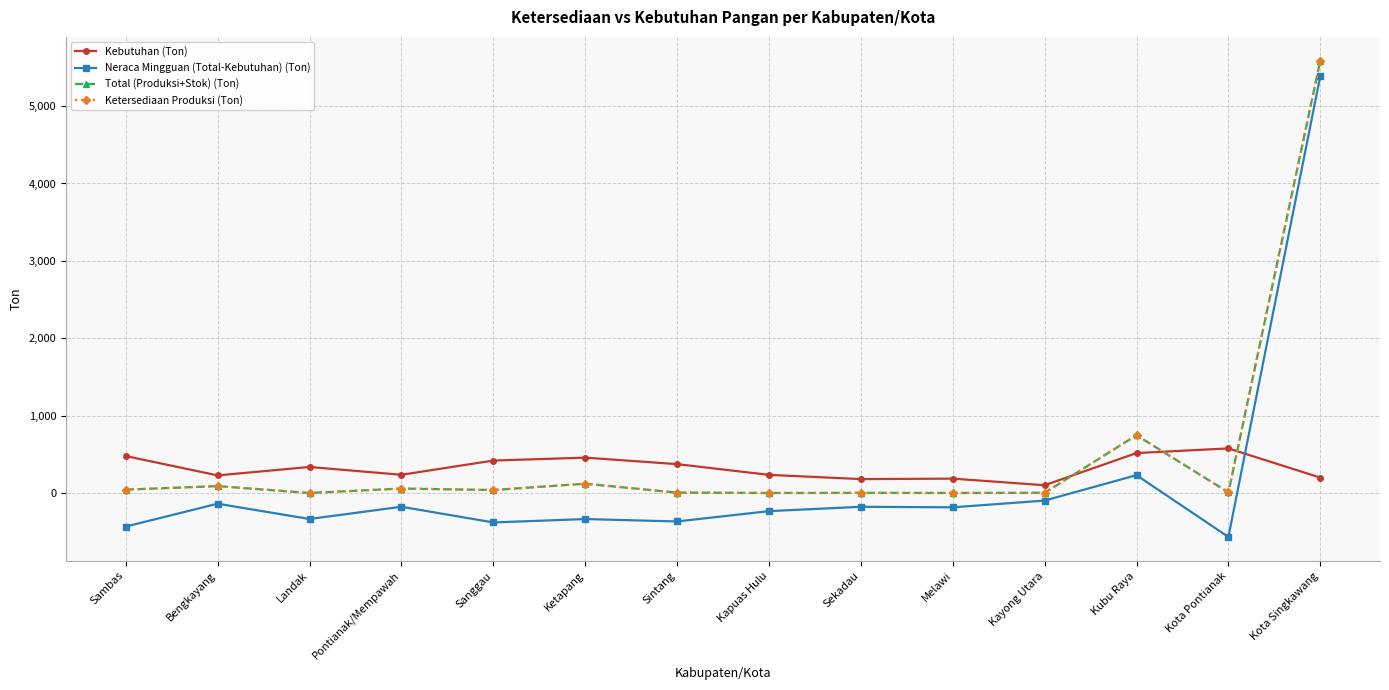

What is the label of the 11th point from the left?

Kayong Utara